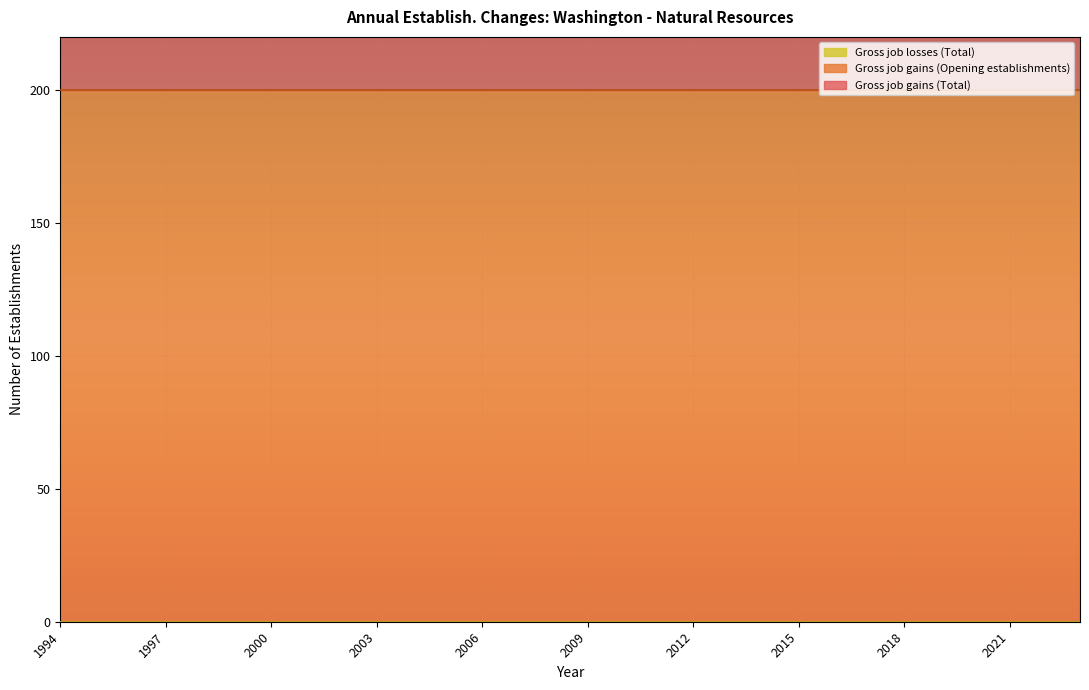

At 2019, list the series in order from smallest to largest.

Gross job losses (Total), Gross job gains (Total), Gross job gains (Opening establishments)